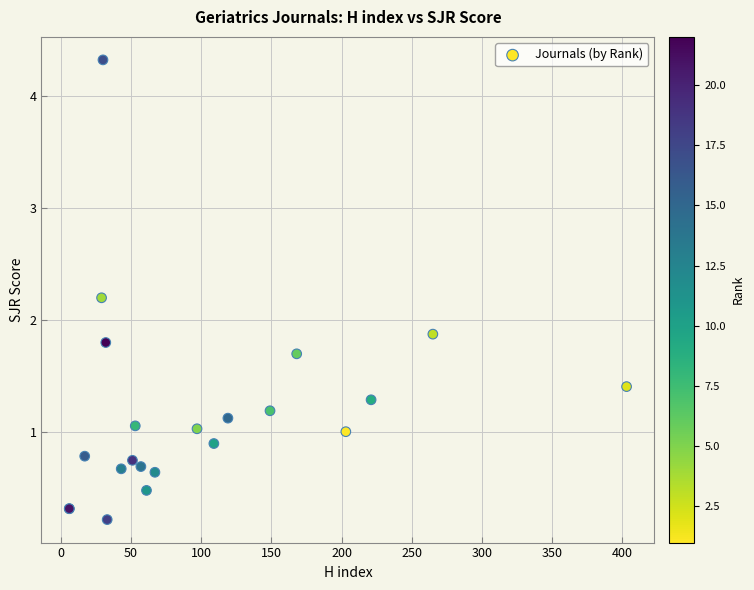

What Y value in the scatter plot is closest to 2?

1.9